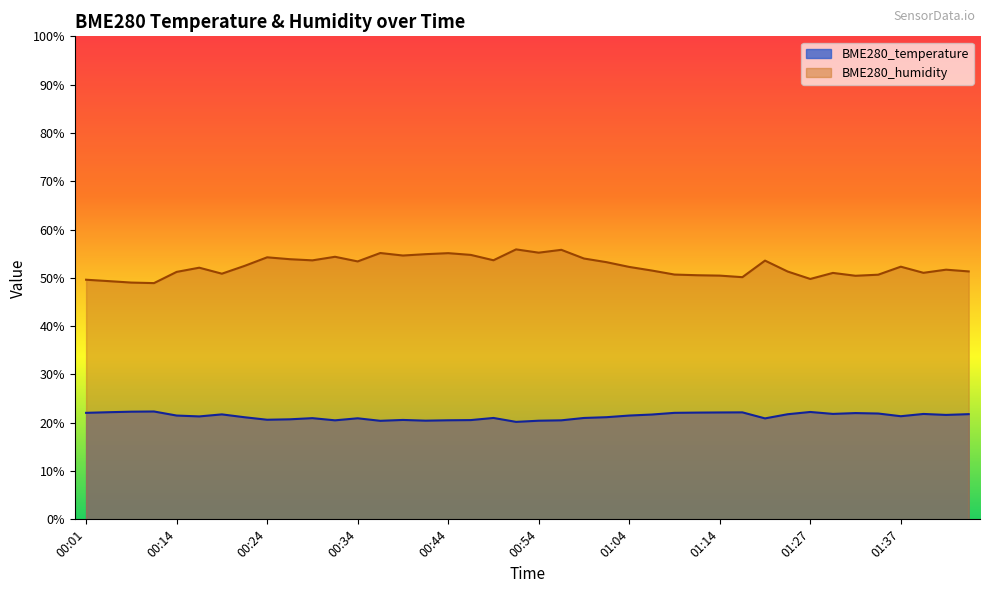

What is the difference between the second highest and minimum values in the BME280_temperature series?

2.1